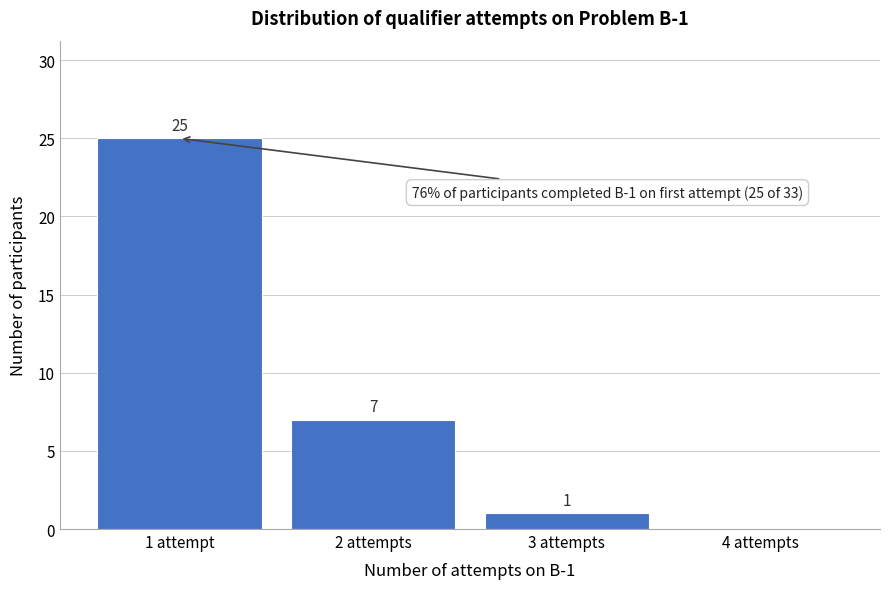

Reading right to left, list all the values displayed in this chart.

4 attempts=0	3 attempts=1	2 attempts=7	1 attempt=25